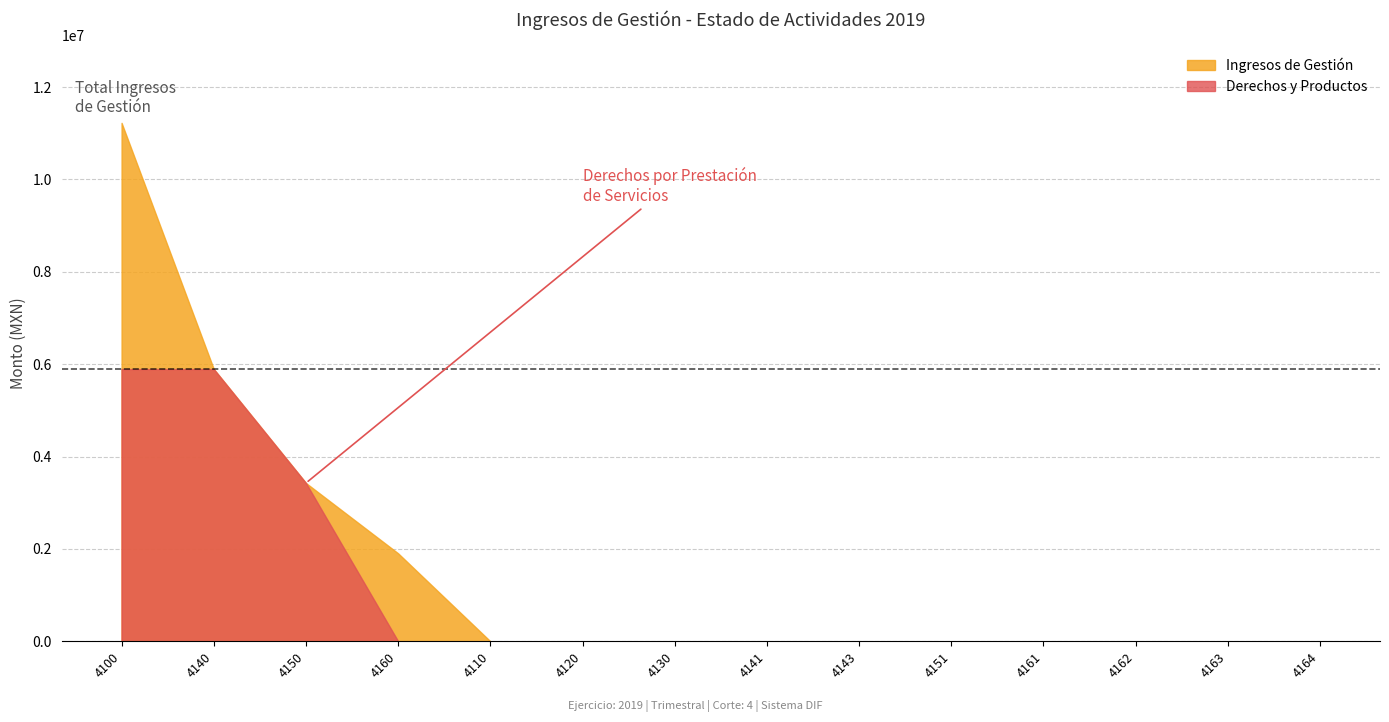

Which category has the highest value in the Derechos y Productos series?

4100